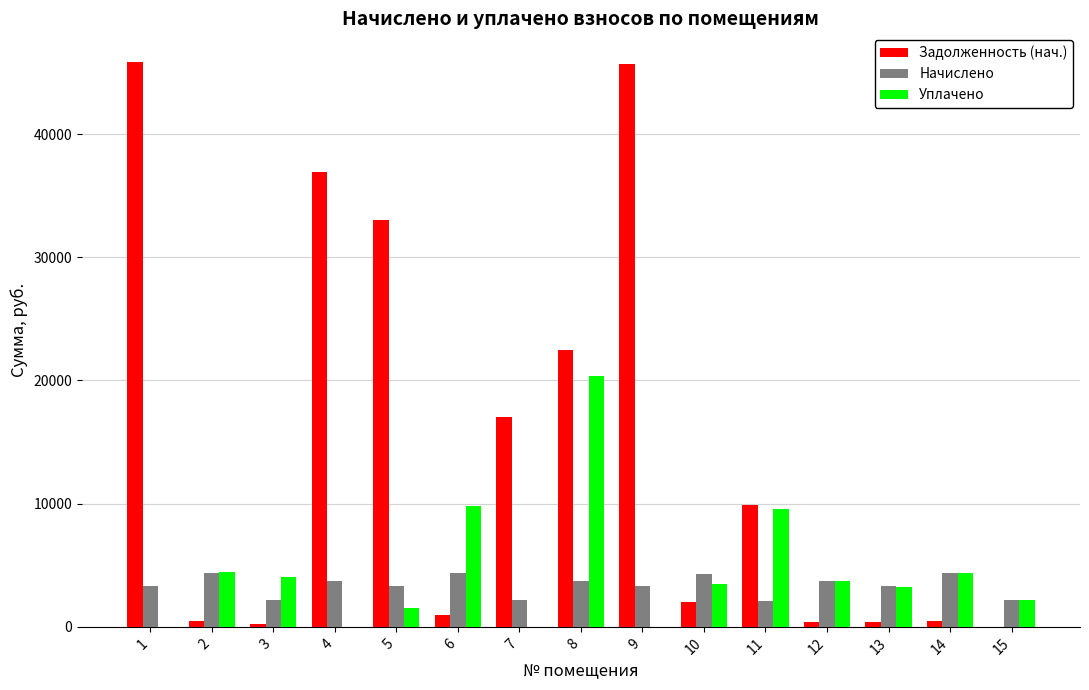

The value of Задолженность (нач.) at 14 is 487.8. True or false?

True